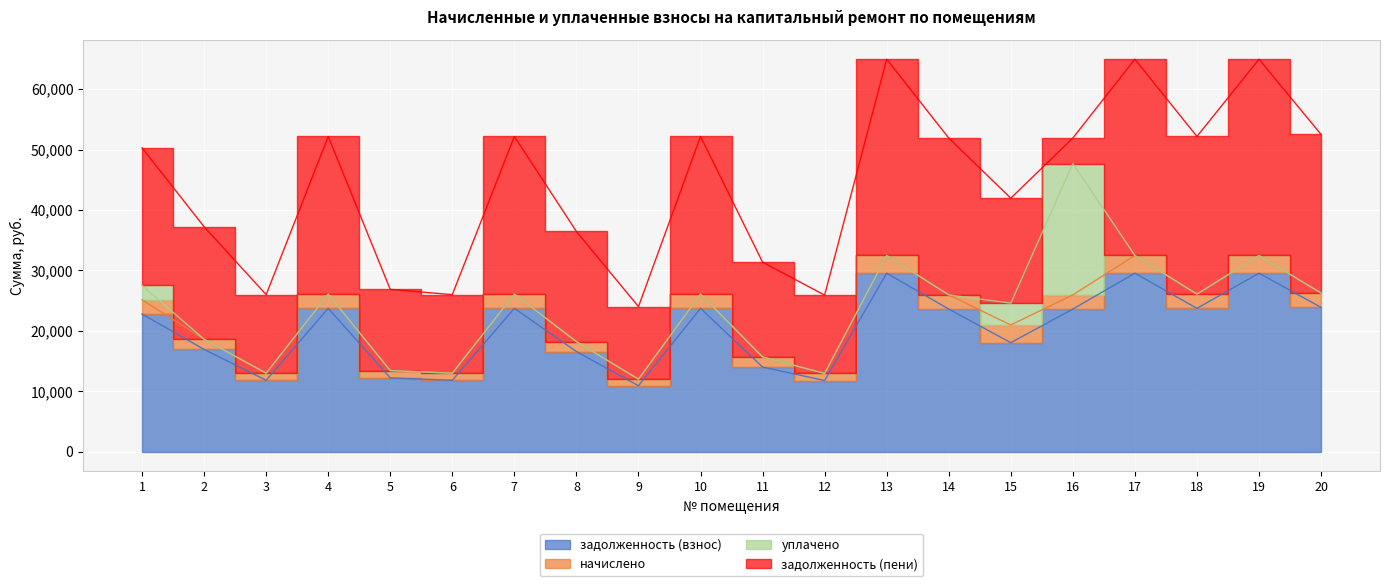

What is the difference between the maximum and minimum values in the задолженность (взнос) series?

18622.3